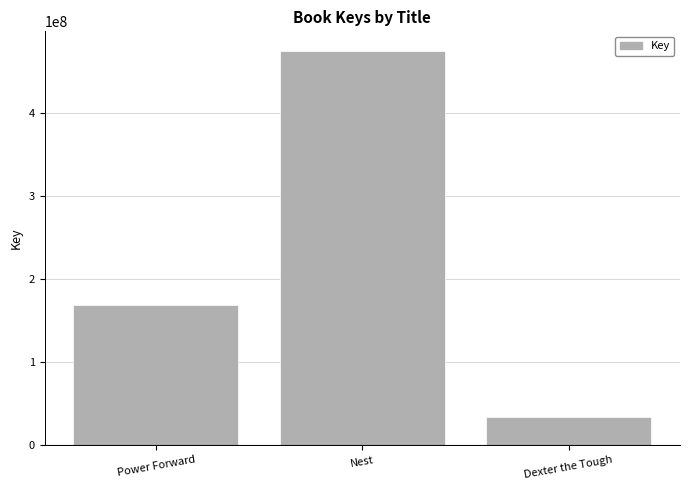

List the labels in order of value, largest first.

Nest, Power Forward, Dexter the Tough